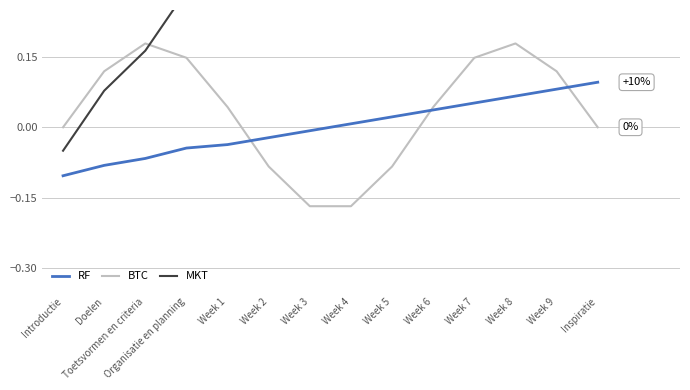

How many distinct data groups are displayed?

3